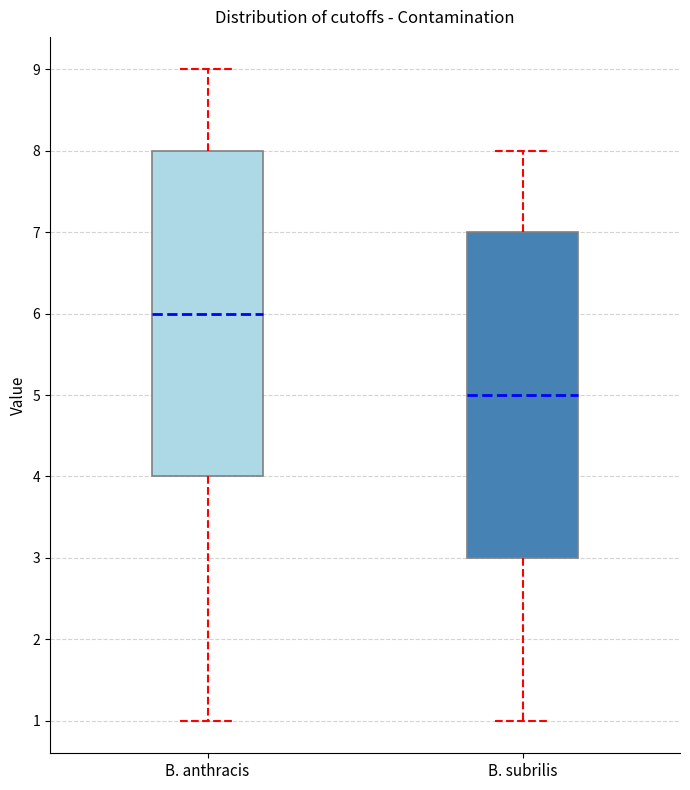

Where is the lower edge of the box for B. subrilis on the y-axis? The values are not printed on the chart, so give them approximately, as read against the axis.

3